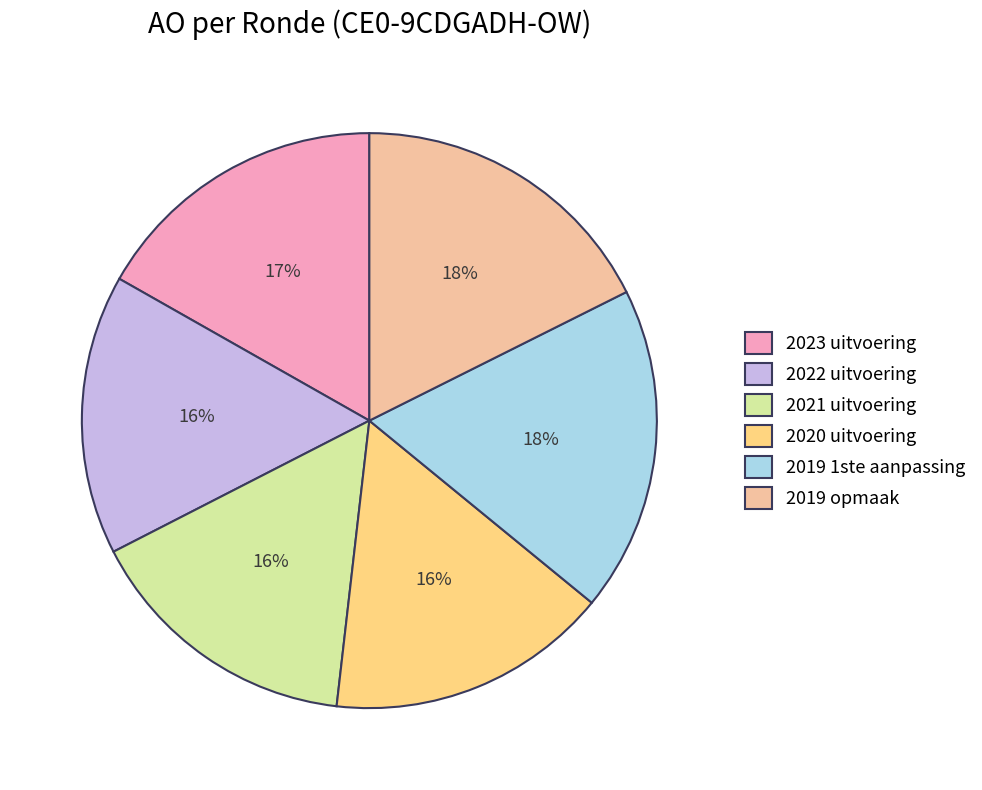

How many slices are in this pie chart?

6